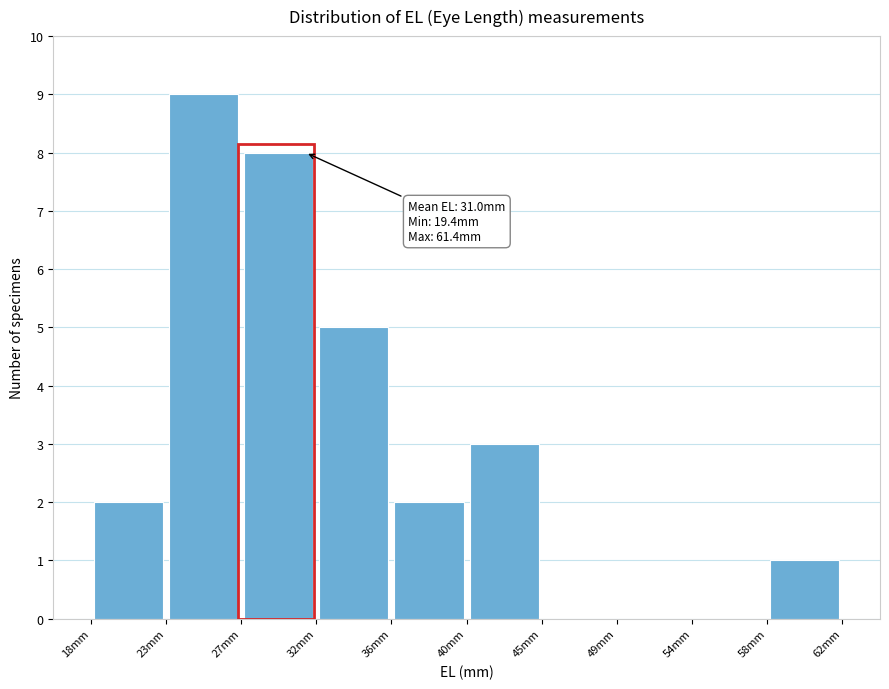

Which range on the x-axis has the tallest bar?

23.0 to 27.0